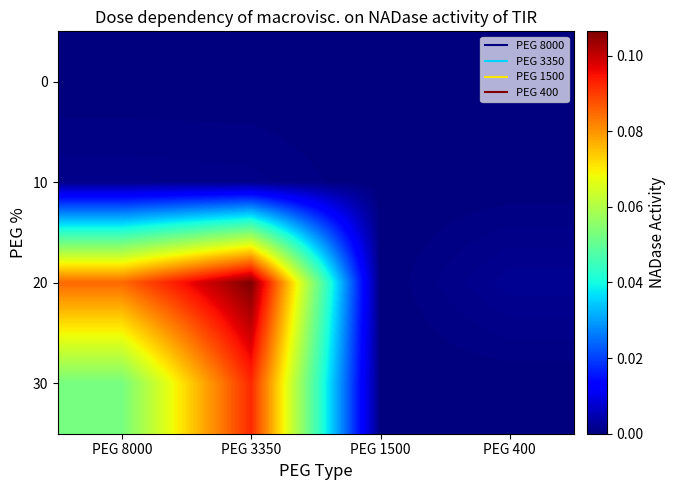

Reading left to right, transcribe all the data shown in this chart.

0: PEG 8000=0.0	PEG 3350=0.0	PEG 1500=0.0	PEG 400=0.0
10: PEG 8000=0.0	PEG 3350=0.0	PEG 1500=0.0	PEG 400=0.0
20: PEG 8000=0.1	PEG 3350=0.1	PEG 1500=0.0	PEG 400=0.0
30: PEG 8000=0.1	PEG 3350=0.1	PEG 1500=0.0	PEG 400=0.0